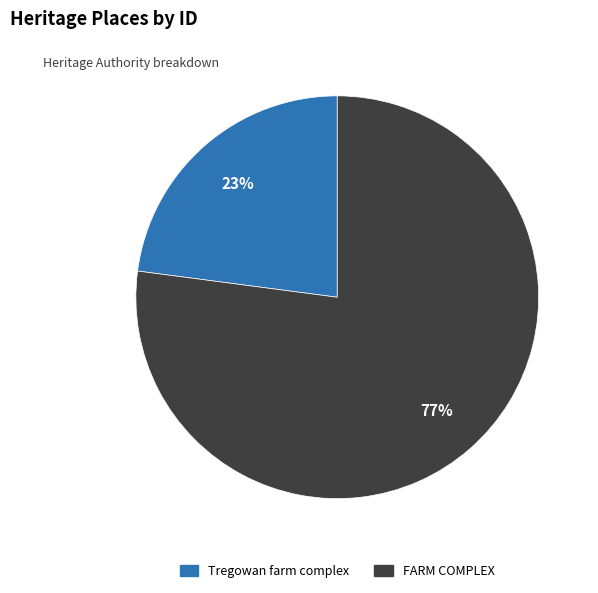

Is the sum of FARM COMPLEX and Tregowan farm complex greater than half?

Yes